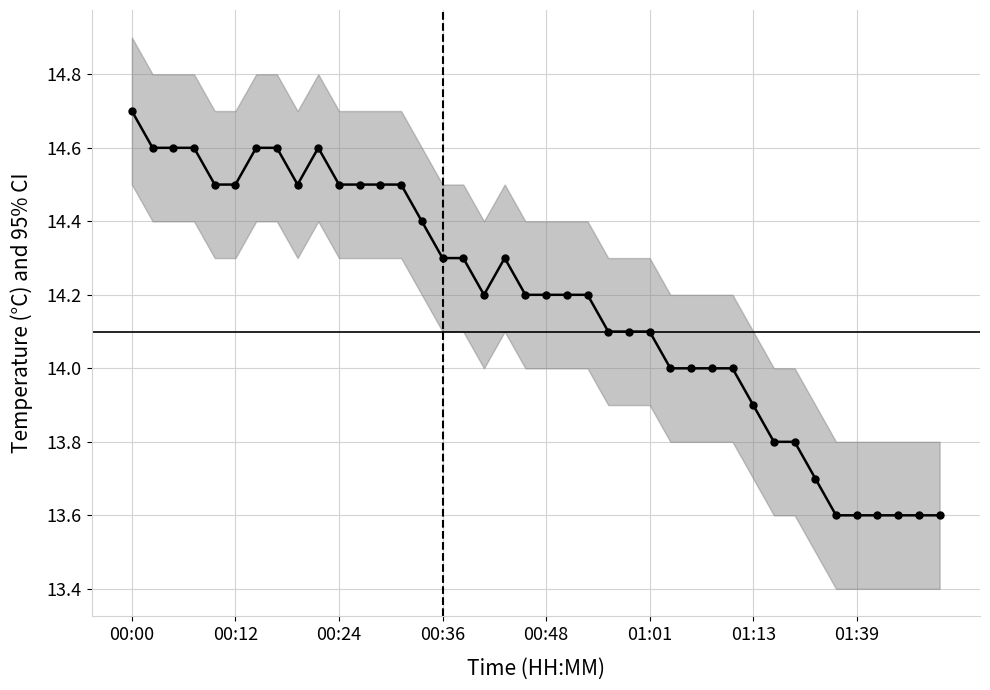

Is it true that the value at 12 is 14.5?

True